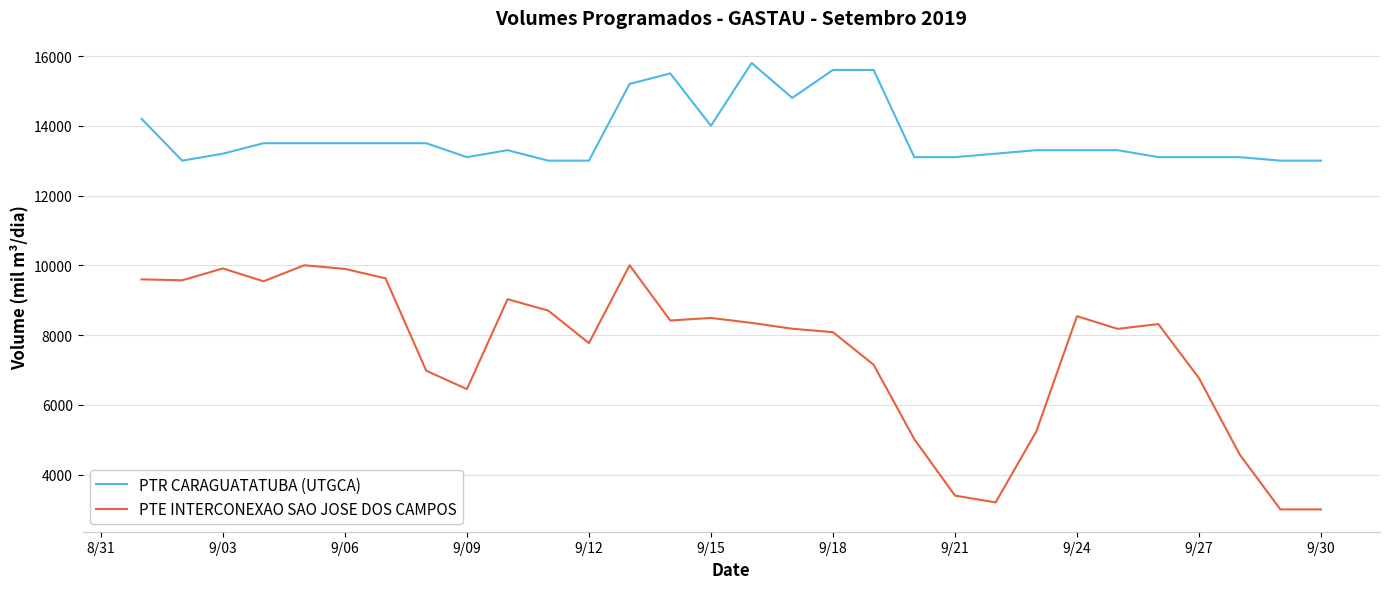

Count the number of data series in this chart.

2